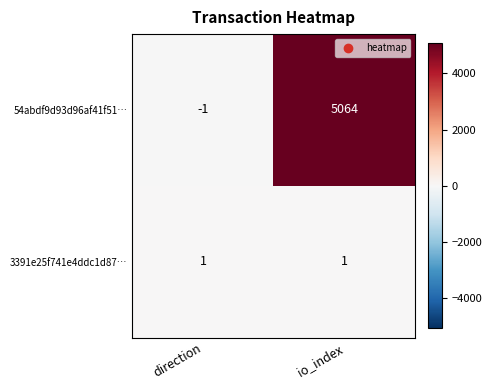

How many categories are shown in the chart?

2